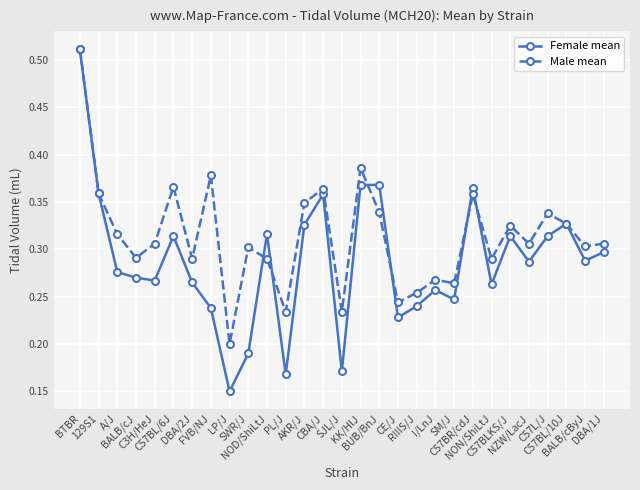

How many interior local peaks does the Male mean series have?

9